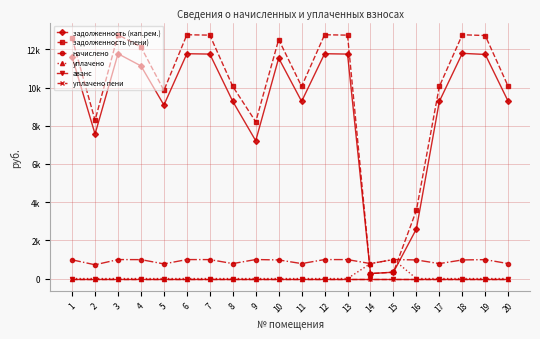

True or false: уплачено пени and уплачено cross at least once.

False